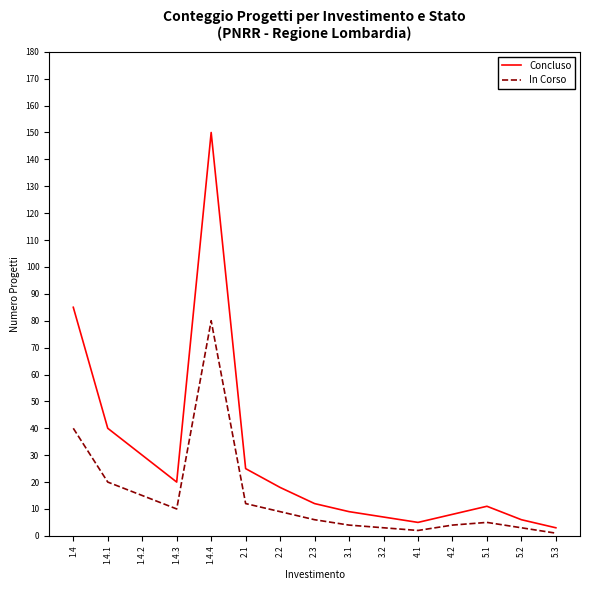

At 2.1, list the series in order from smallest to largest.

In Corso, Concluso